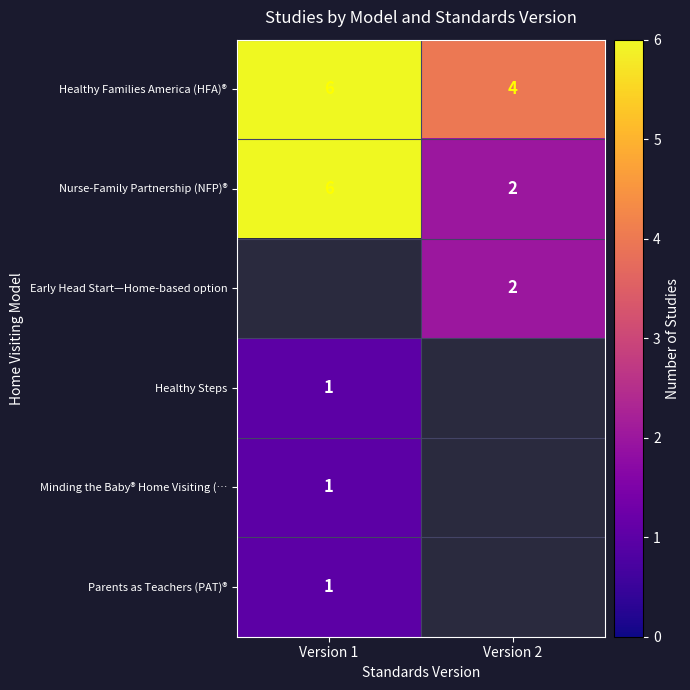

List the labels in order of Healthy Families America (HFA)® value, smallest first.

Version 2, Version 1